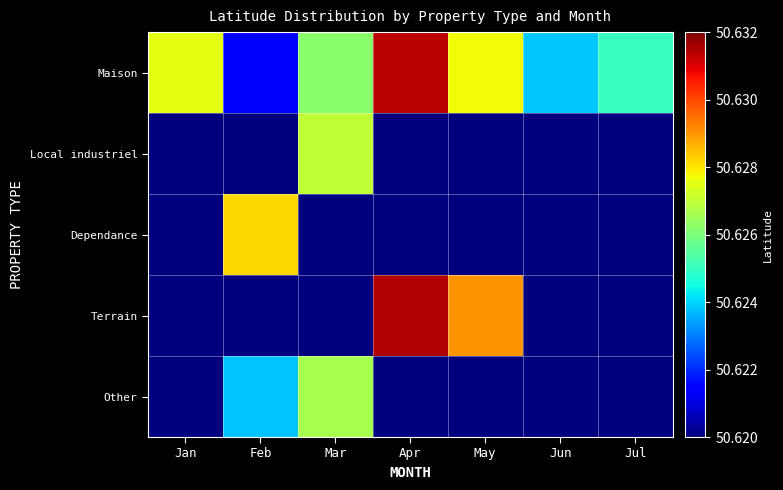

Reading right to left, list all the values displayed in this chart.

Maison: Jul=50.6	Jun=50.6	May=50.6	Apr=50.6	Mar=50.6	Feb=50.6	Jan=50.6
Local industriel: Jul=50.6	Jun=50.6	May=50.6	Apr=50.6	Mar=50.6	Feb=50.6	Jan=50.6
Dependance: Jul=50.6	Jun=50.6	May=50.6	Apr=50.6	Mar=50.6	Feb=50.6	Jan=50.6
Terrain: Jul=50.6	Jun=50.6	May=50.6	Apr=50.6	Mar=50.6	Feb=50.6	Jan=50.6
Other: Jul=50.6	Jun=50.6	May=50.6	Apr=50.6	Mar=50.6	Feb=50.6	Jan=50.6